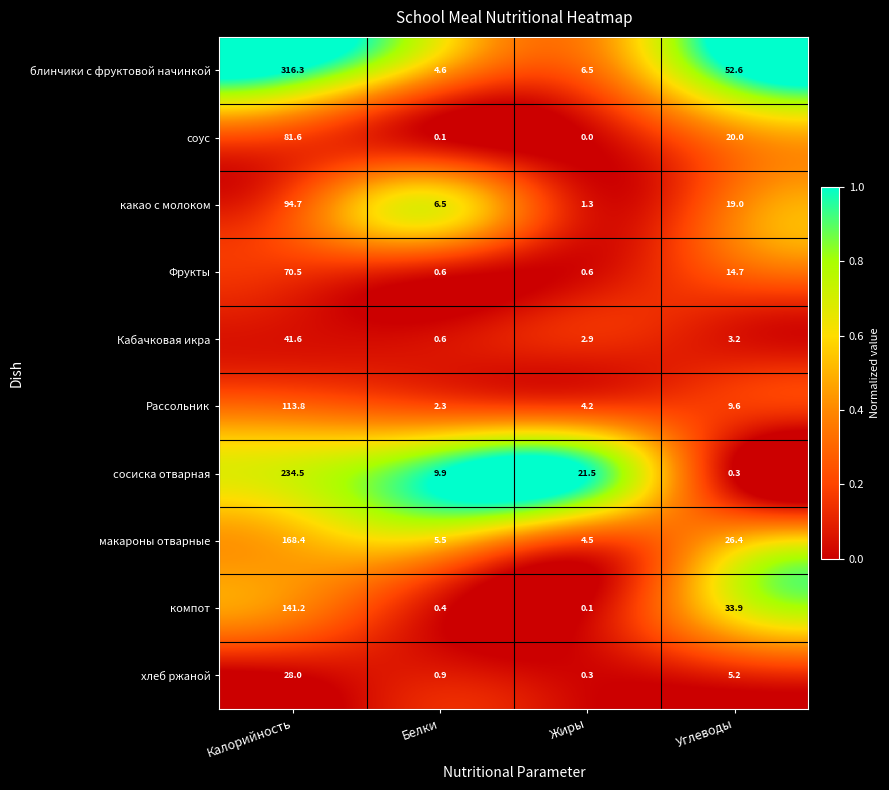

Where is Фрукты nearest to the value 35?

Углеводы